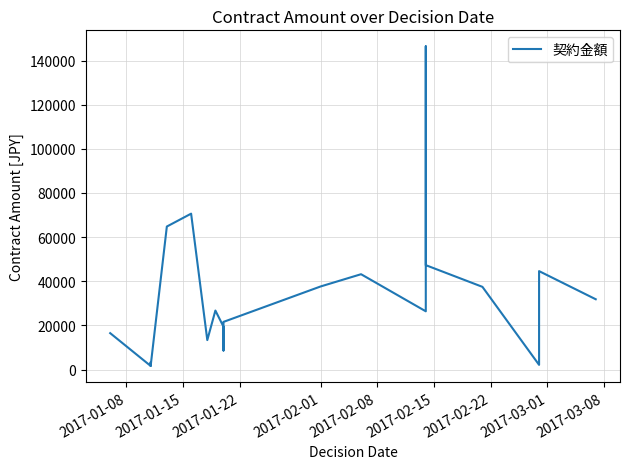

What is the maximum value shown in the chart?

146448